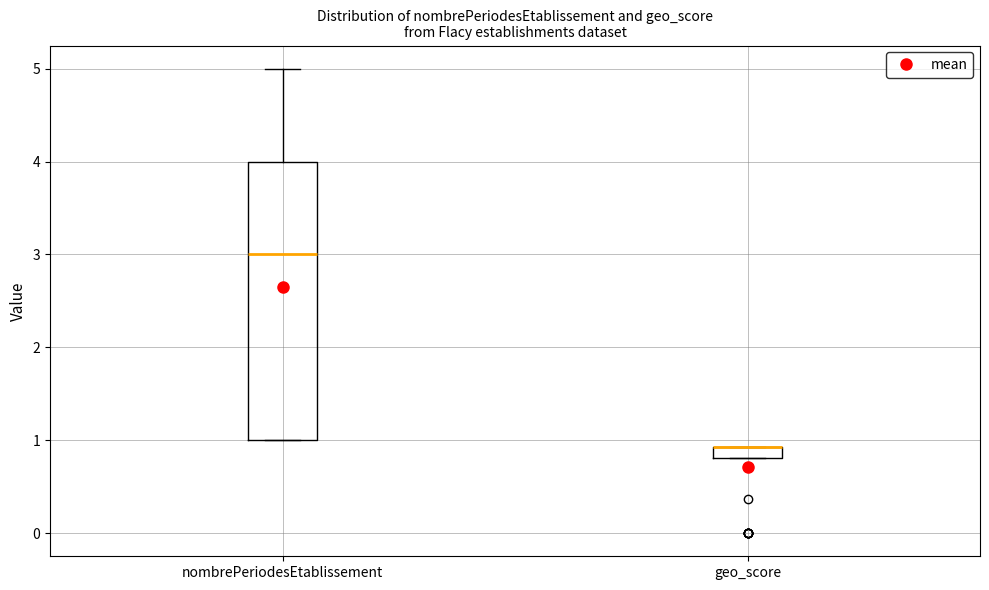

Comparing the boxes themselves (not the whiskers), which one is the tallest?

nombrePeriodesEtablissement